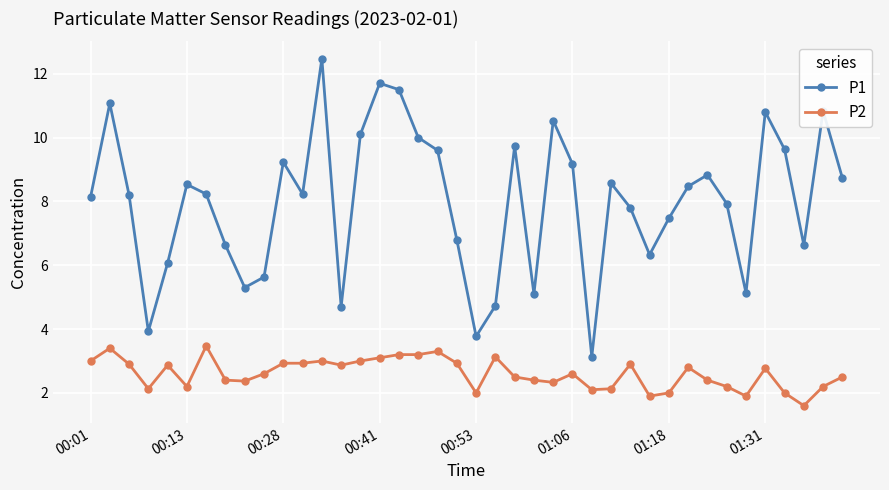

True or false: P1 has more than 1 points higher than both neighbors.

True